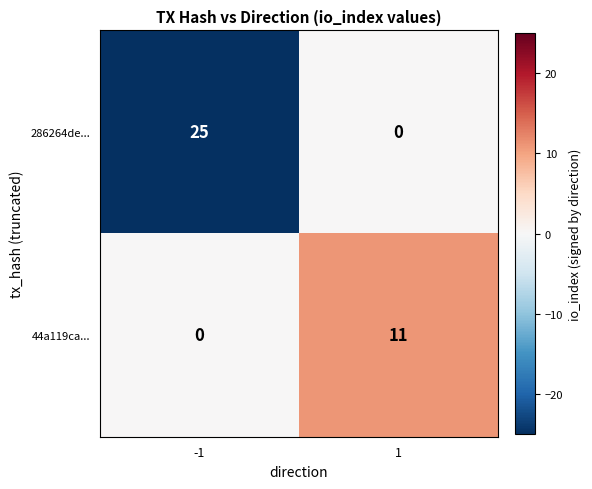

What is the difference between the highest and lowest values at 1?

11